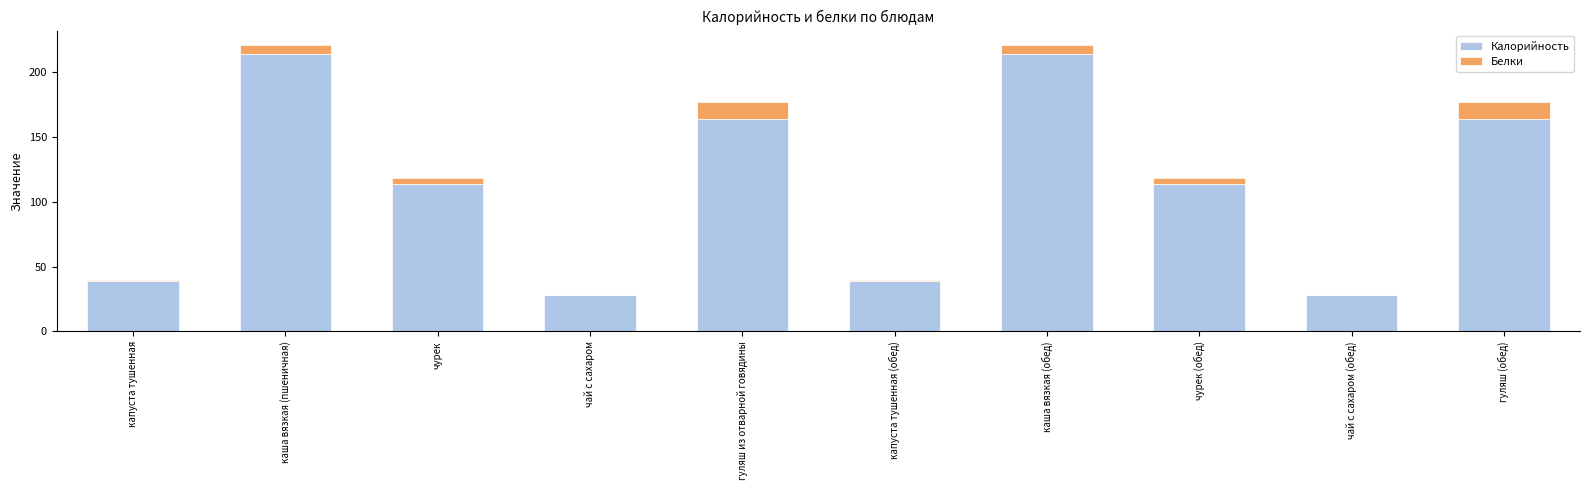

The value of Калорийность at чурек is 61. True or false?

False